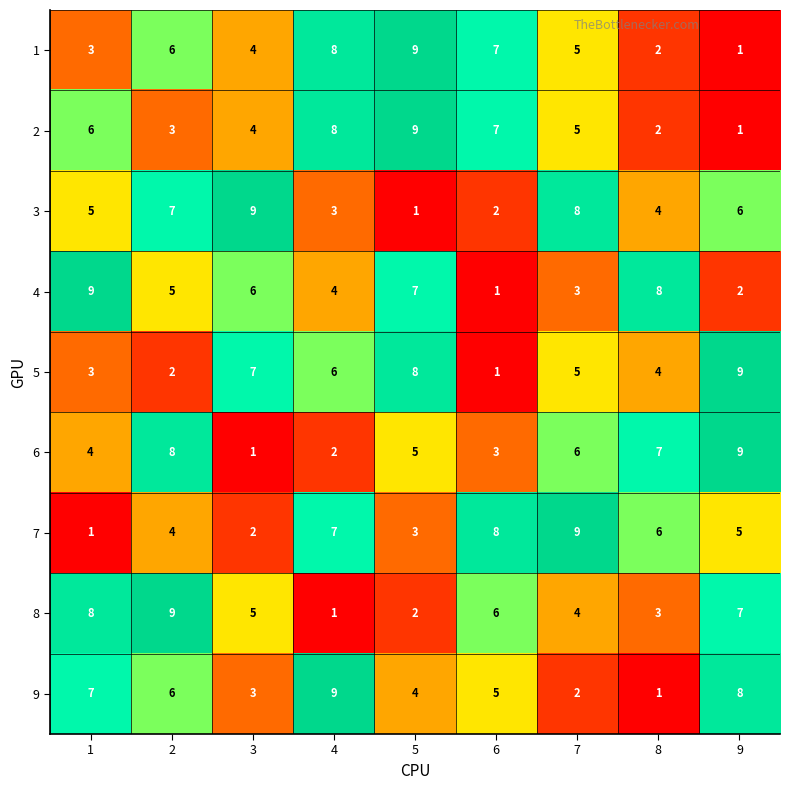

The value of 8 at 4 is 2. True or false?

False